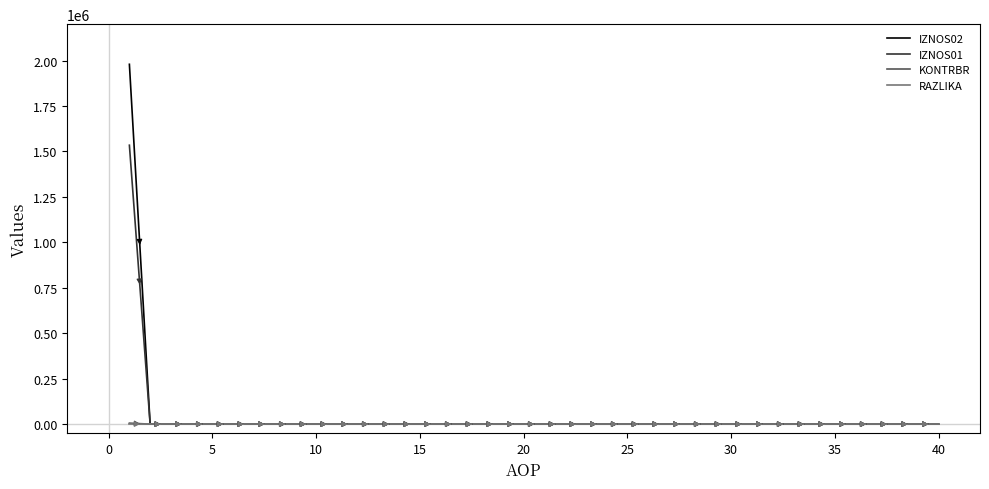

Count the number of categories in the chart.

40